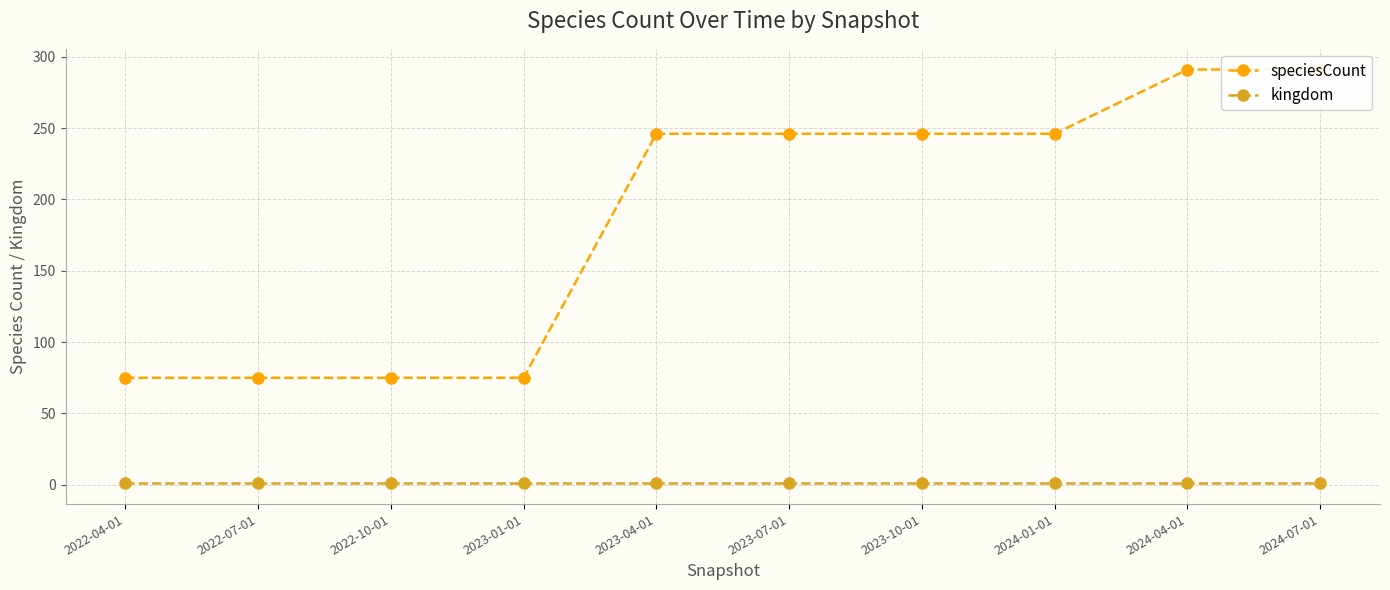

Reading left to right, what are all the values shown in this chart?

speciesCount: 75	75	75	75	246	246	246	246	291	291
kingdom: 1	1	1	1	1	1	1	1	1	1